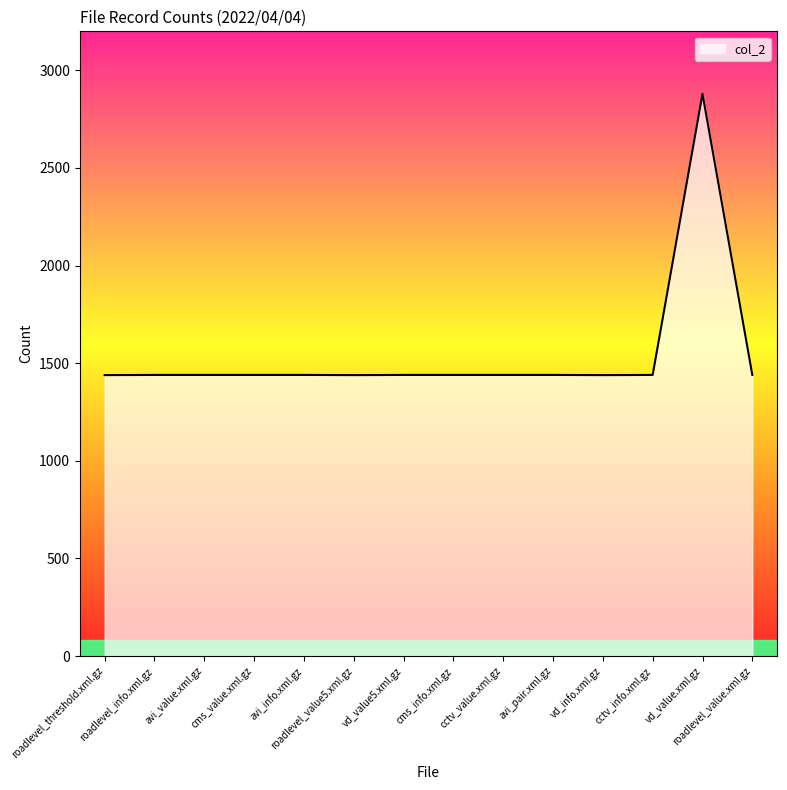

What is the difference between the maximum and minimum values?

1441